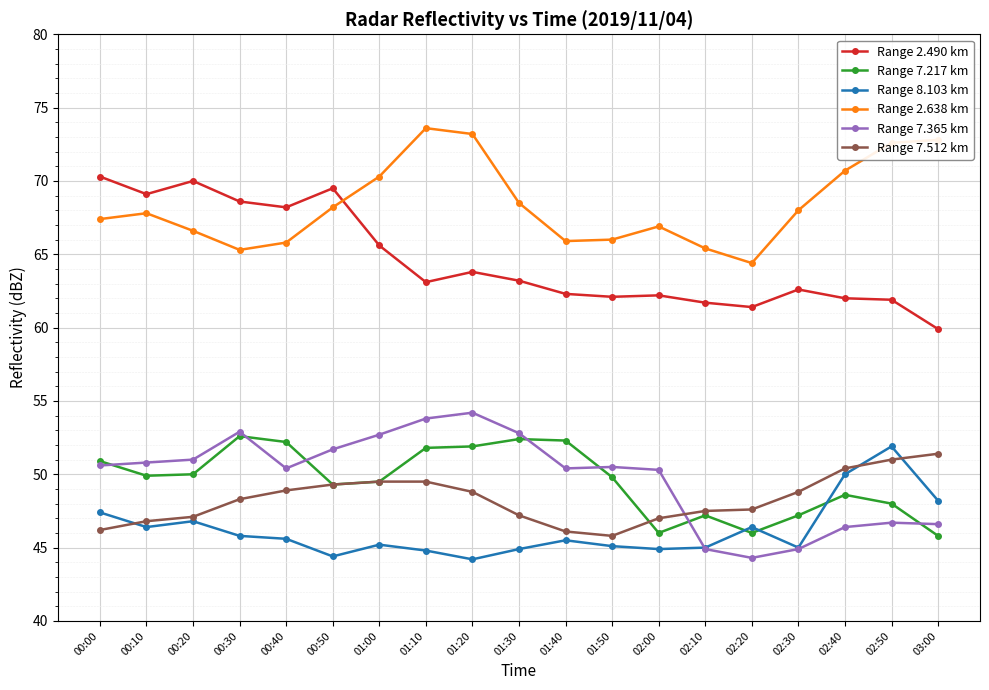

What is the smallest value displayed?

44.2